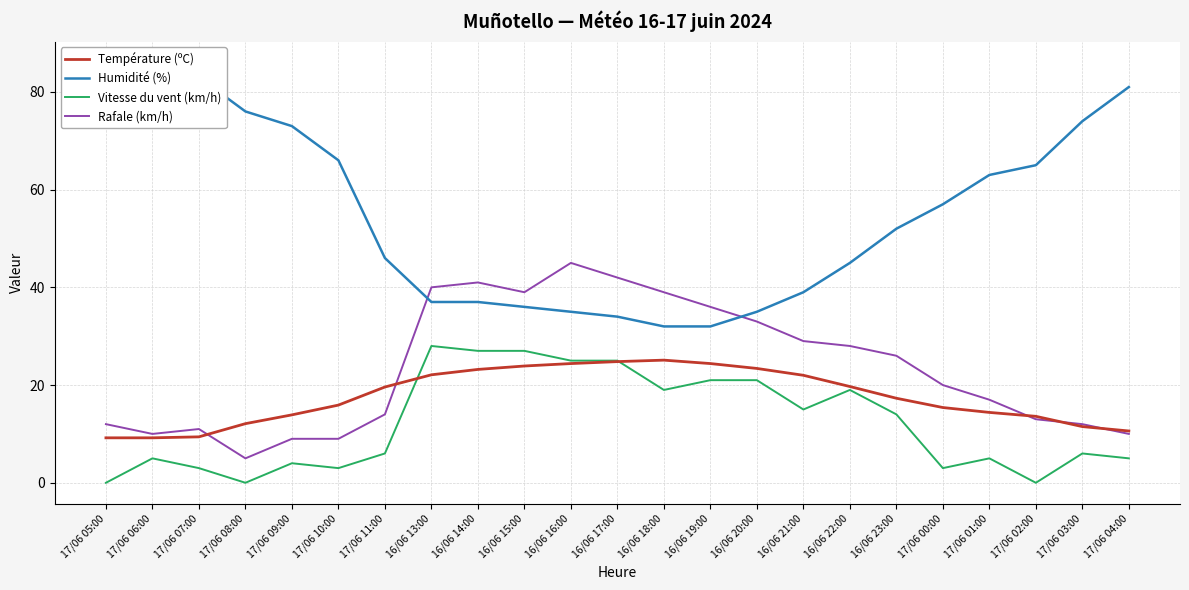

Is it true that Vitesse du vent (km/h) equals 4.9 at 17/06 07:00?

False